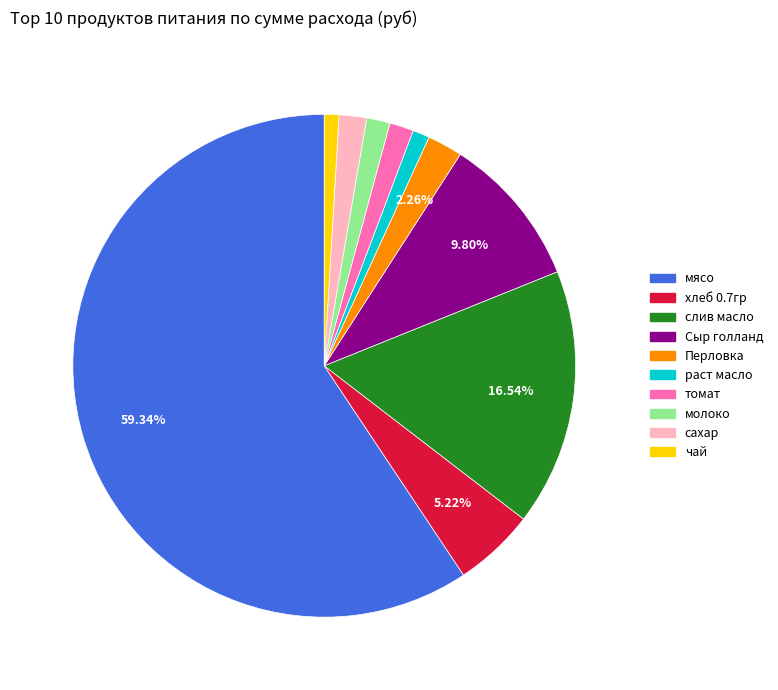

Which category has the biggest portion of the pie?

мясо